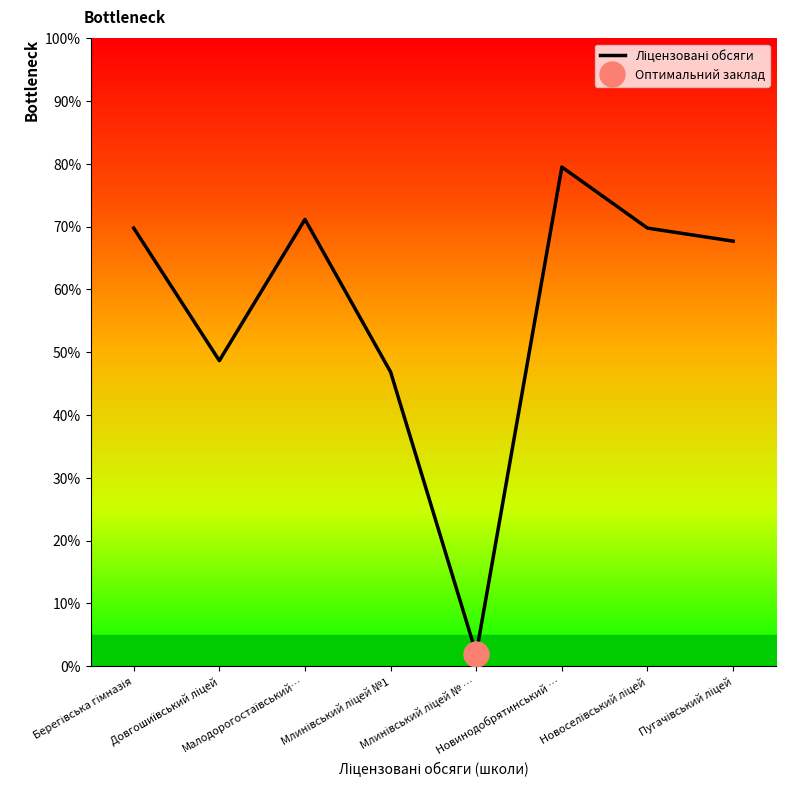

What is the label of the 2nd point from the right?

Новоселівський ліцей